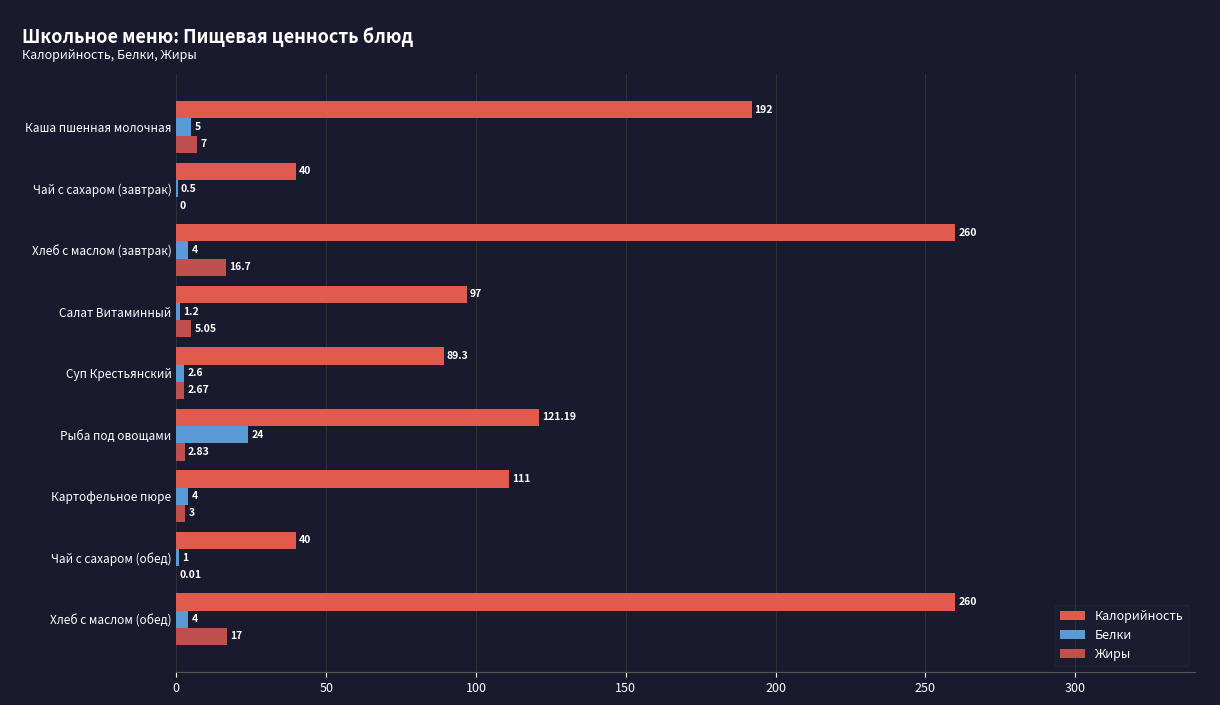

How many values in Жиры are above zero?

8